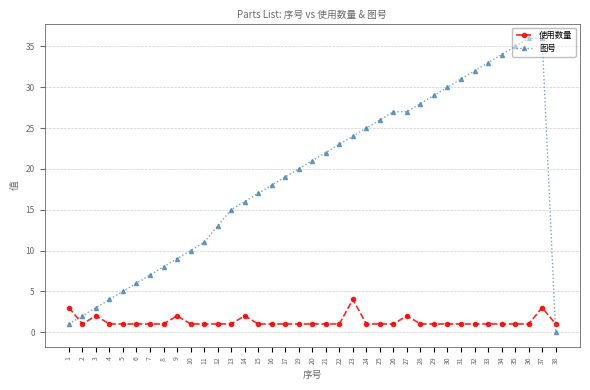

At which category is the sum across all series the highest?

37